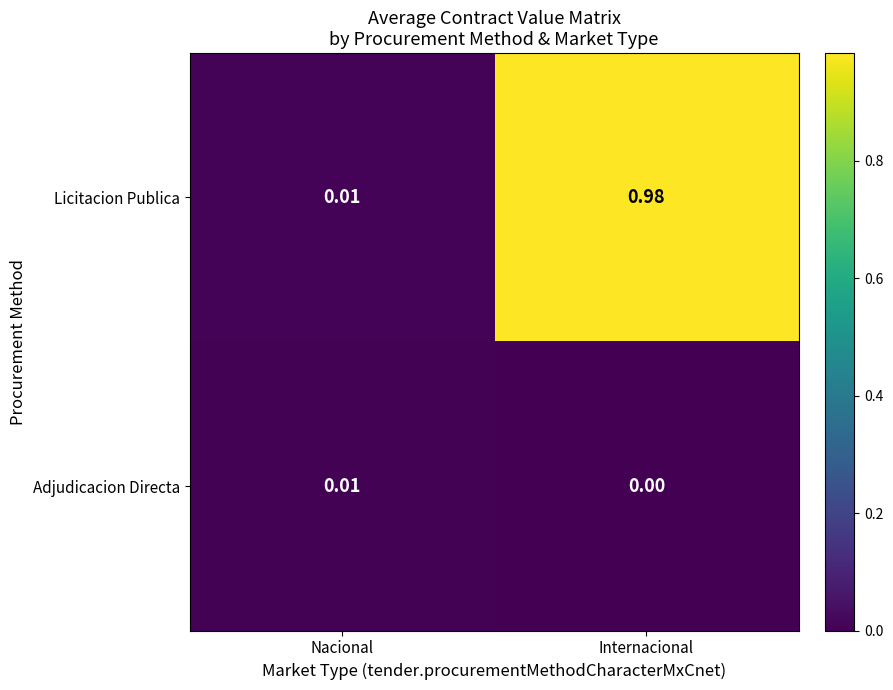

Where is Adjudicacion Directa nearest to the value 0?

Internacional